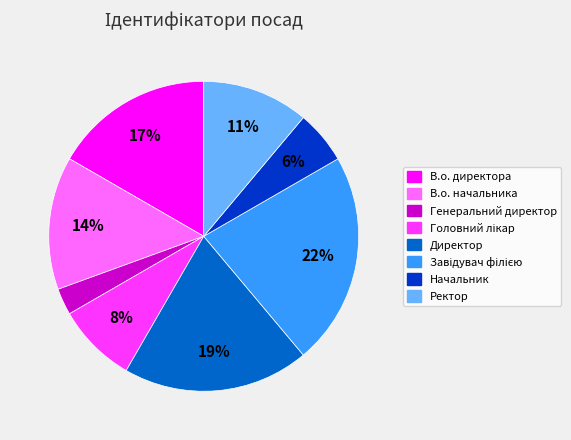

To the nearest percent, what is the average slice percentage?

12%